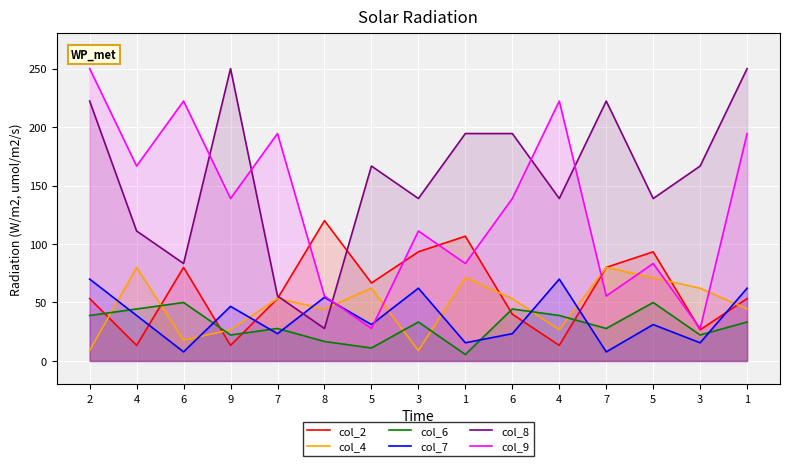

What is the difference between the maximum and minimum values in the col_7 series?

62.2